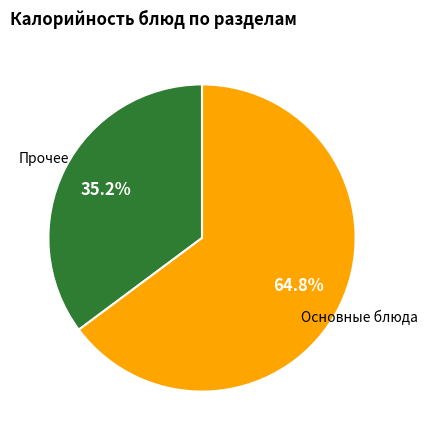

How many slices are in this pie chart?

2